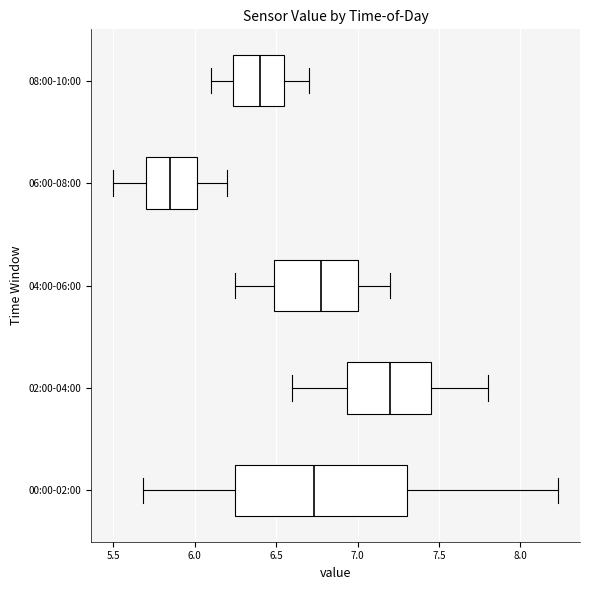

Which box's median line is the furthest to the right?

02:00-04:00